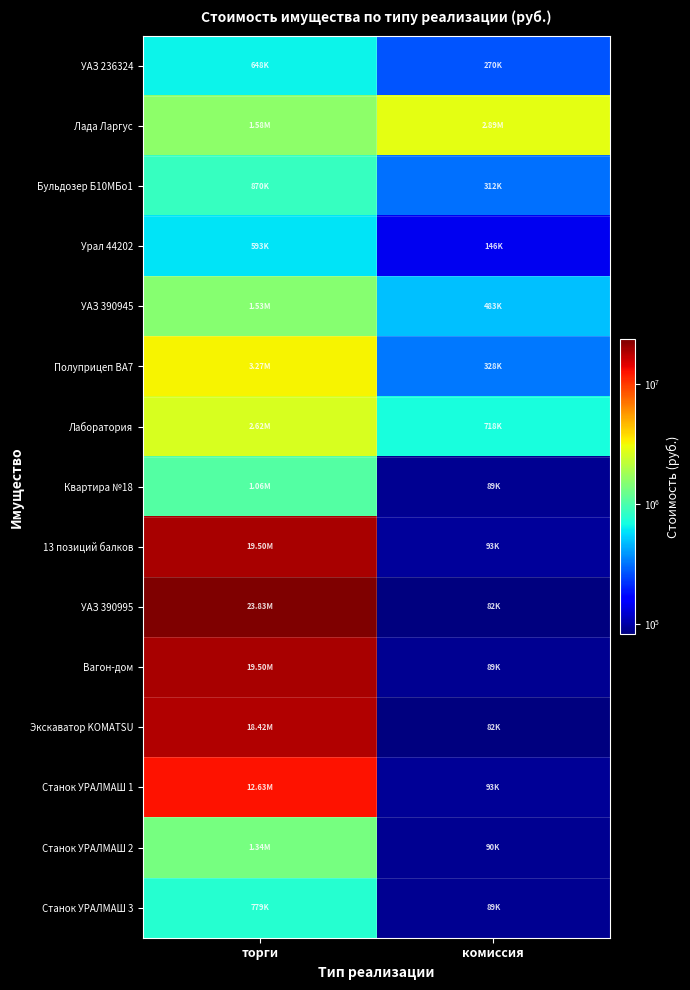

What is the difference between the highest and lowest values at торги?

23237560